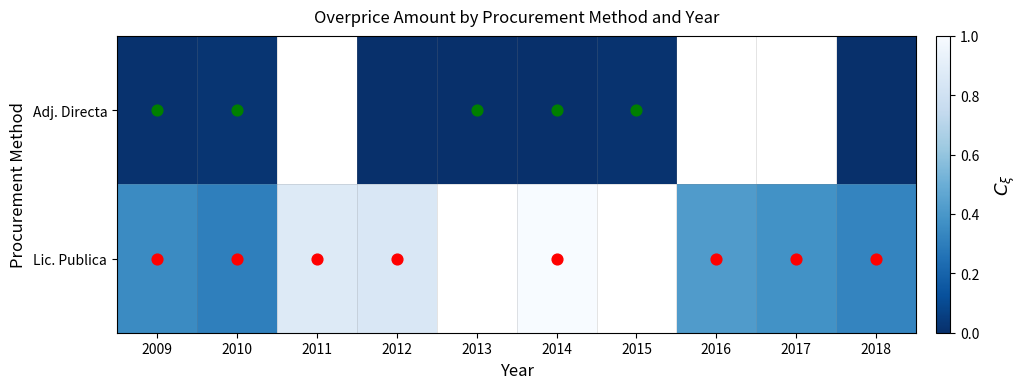

Rank the series by their average value, from lowest to highest.

Adj. Directa, Lic. Publica